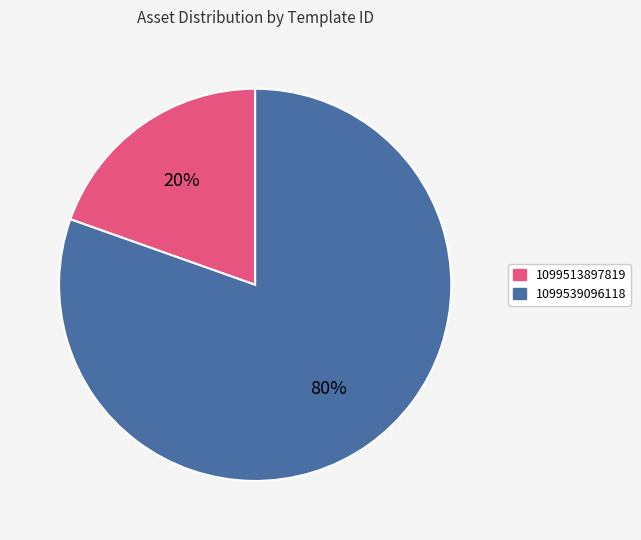

Is the sum of 1099513897819 and 1099539096118 greater than half?

Yes